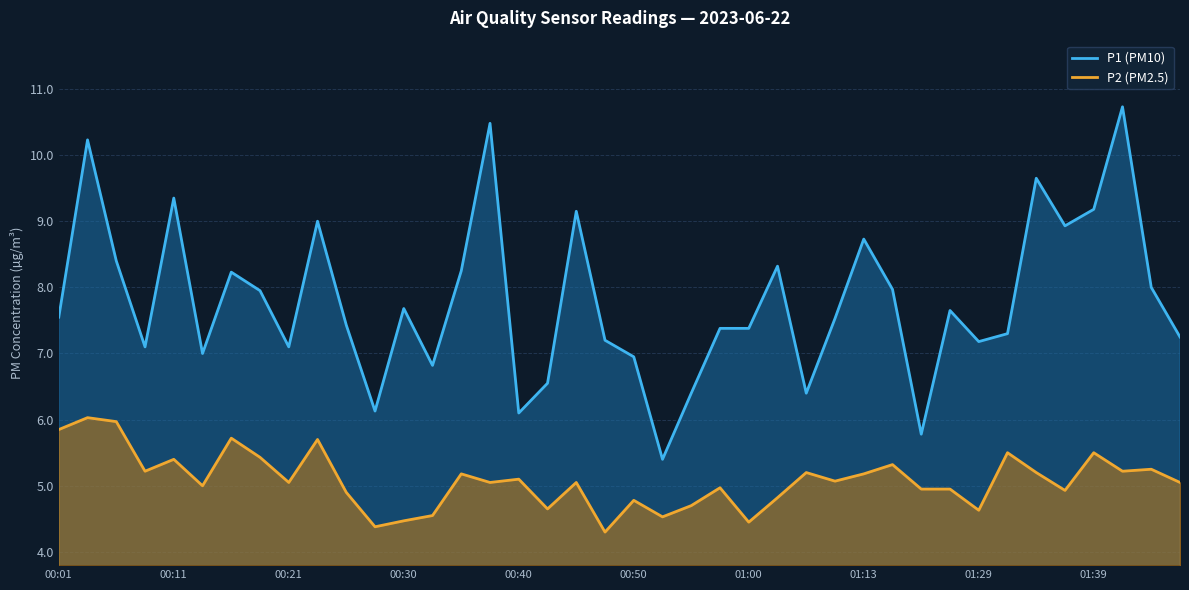

List the series in order of their peak value, lowest first.

P2 (PM2.5), P1 (PM10)